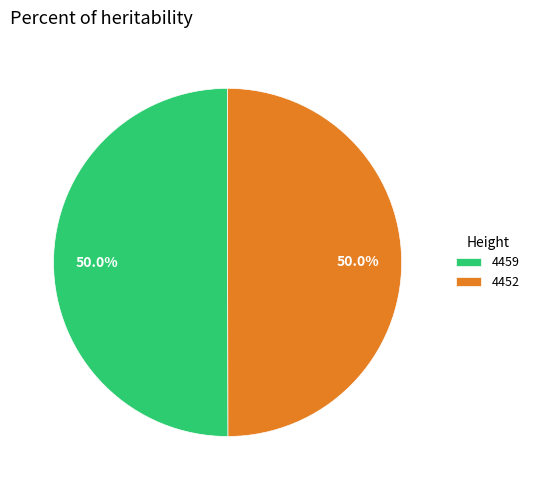

How many segments does this pie chart have?

2